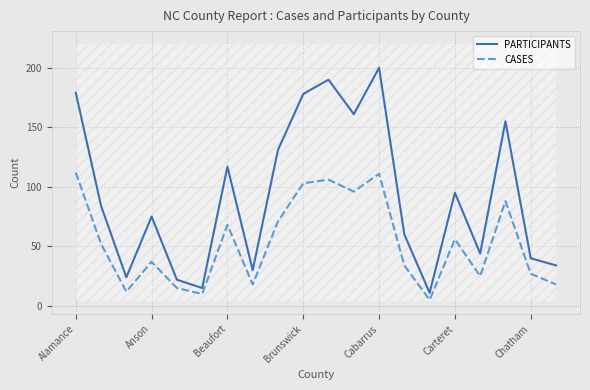

What is the highest value of the CASES series?

112